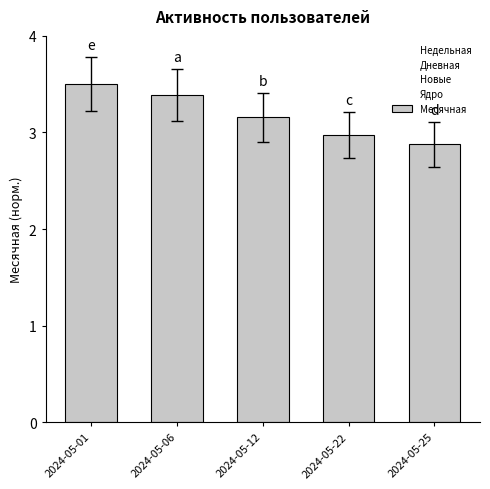

What are all the series names shown in the legend?

Недельная, Дневная, Новые, Ядро, Месячная